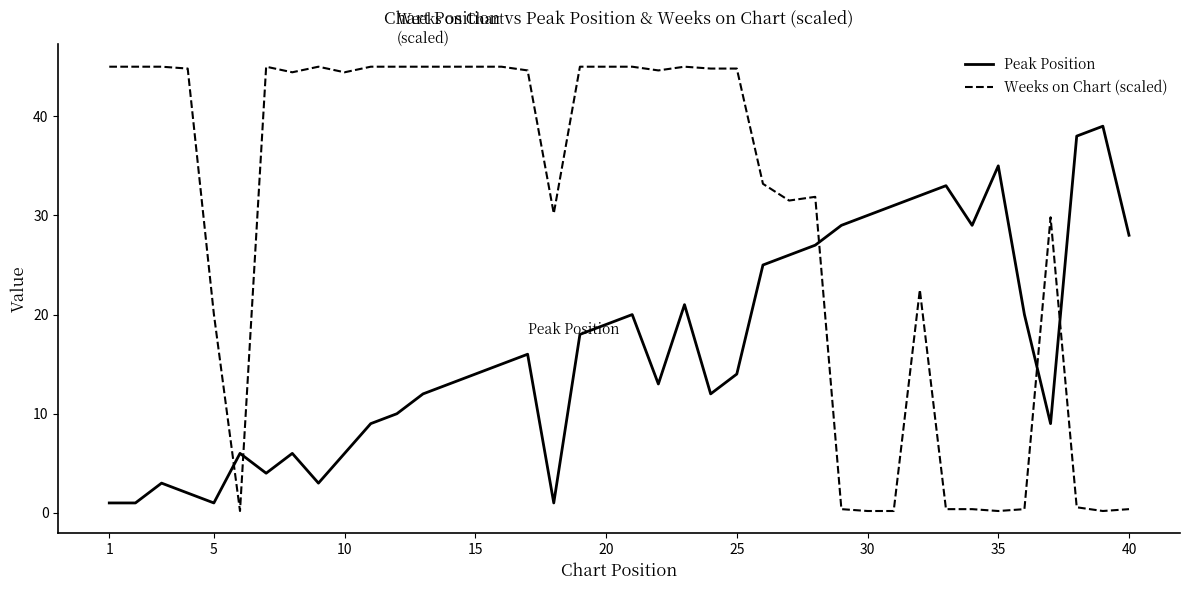

What is the smallest value displayed?

0.2